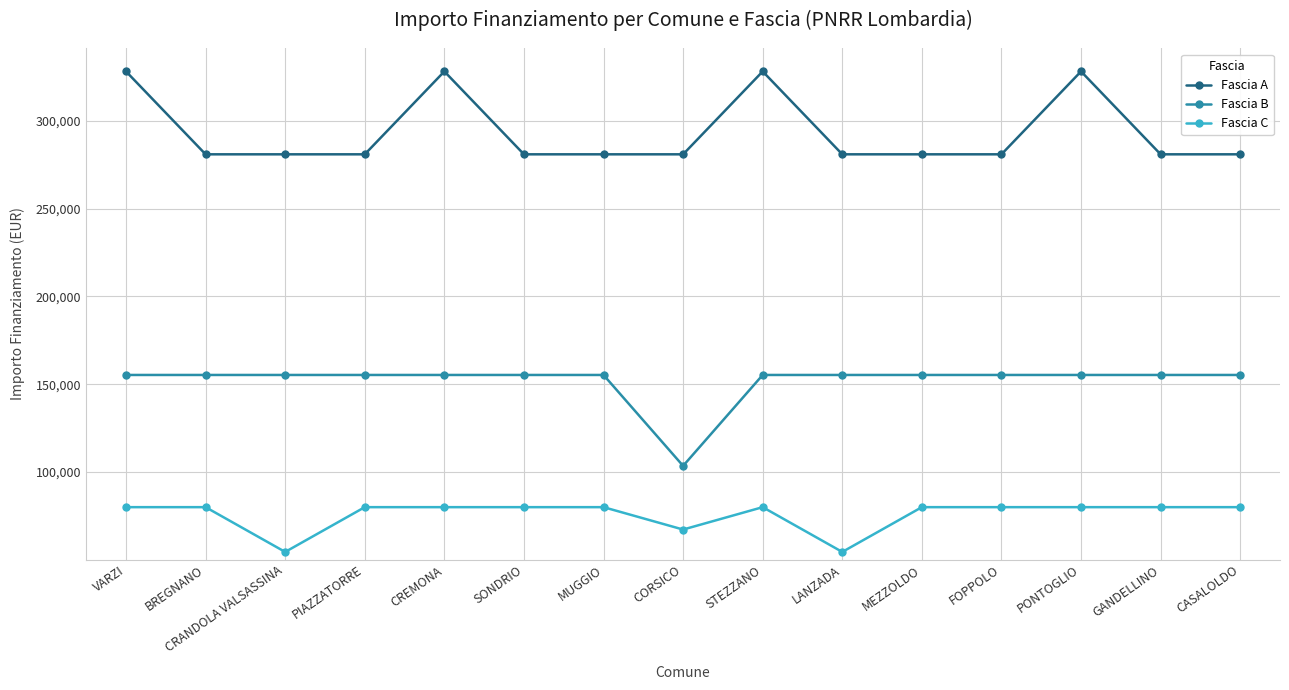

Reading left to right, list all the values displayed in this chart.

Fascia A: VARZI=328160	BREGNANO=280932	CRANDOLA VALSASSINA=280932	PIAZZATORRE=280932	CREMONA=328160	SONDRIO=280932	MUGGIO=280932	CORSICO=280932	STEZZANO=328160	LANZADA=280932	MEZZOLDO=280932	FOPPOLO=280932	PONTOGLIO=328160	GANDELLINO=280932	CASALOLDO=280932
Fascia B: VARZI=155234	BREGNANO=155234	CRANDOLA VALSASSINA=155234	PIAZZATORRE=155234	CREMONA=155234	SONDRIO=155234	MUGGIO=155234	CORSICO=103444	STEZZANO=155234	LANZADA=155234	MEZZOLDO=155234	FOPPOLO=155234	PONTOGLIO=155234	GANDELLINO=155234	CASALOLDO=155234
Fascia C: VARZI=79922	BREGNANO=79922	CRANDOLA VALSASSINA=54412	PIAZZATORRE=79922	CREMONA=79922	SONDRIO=79922	MUGGIO=79922	CORSICO=67167	STEZZANO=79922	LANZADA=54412	MEZZOLDO=79922	FOPPOLO=79922	PONTOGLIO=79922	GANDELLINO=79922	CASALOLDO=79922